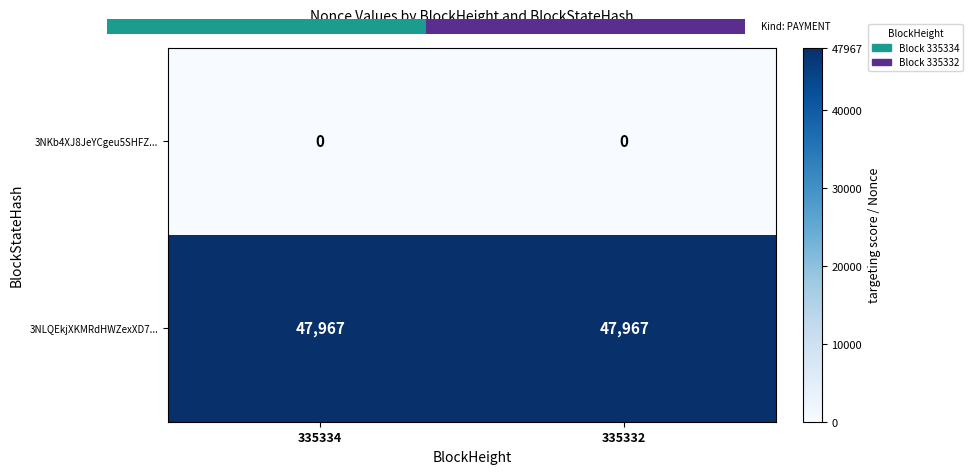

Which series has the largest total across all categories?

3NLQEkjXKMRdHWZexXD7...